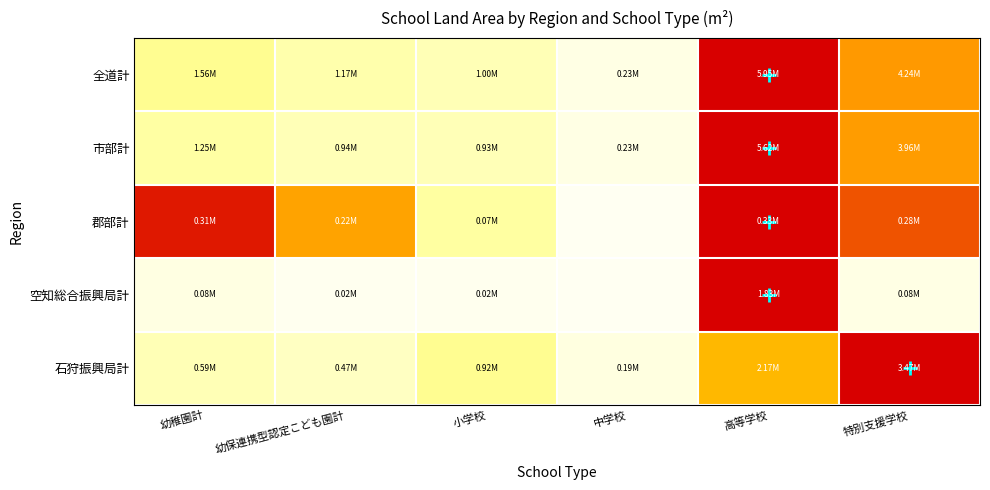

At which category is the sum across all series the highest?

高等学校